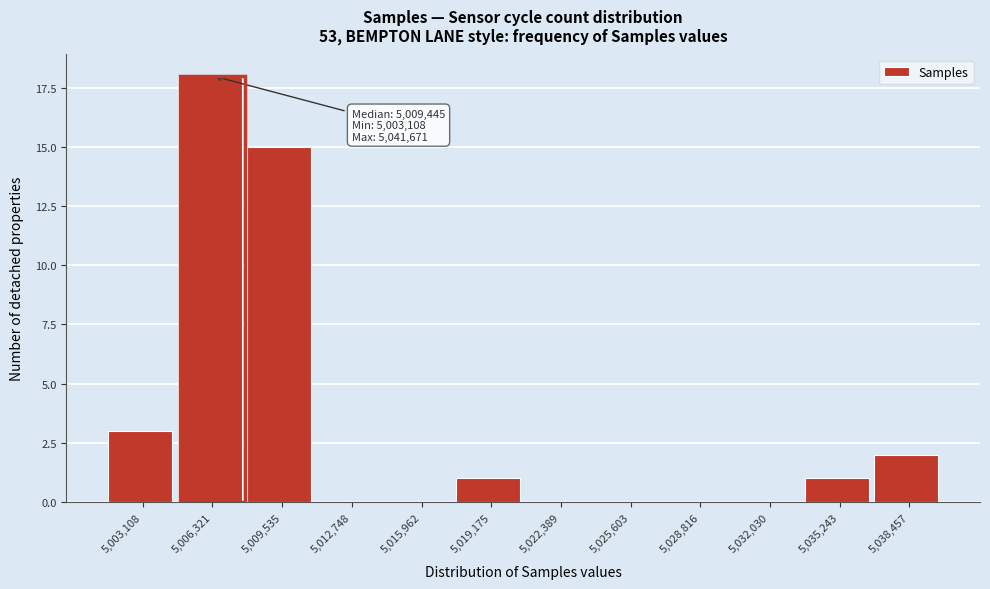

Reading right to left, list all the values displayed in this chart.

5,038,457=2	5,035,243=1	5,032,030=0	5,028,816=0	5,025,603=0	5,022,389=0	5,019,175=1	5,015,962=0	5,012,748=0	5,009,535=15	5,006,321=18	5,003,108=3